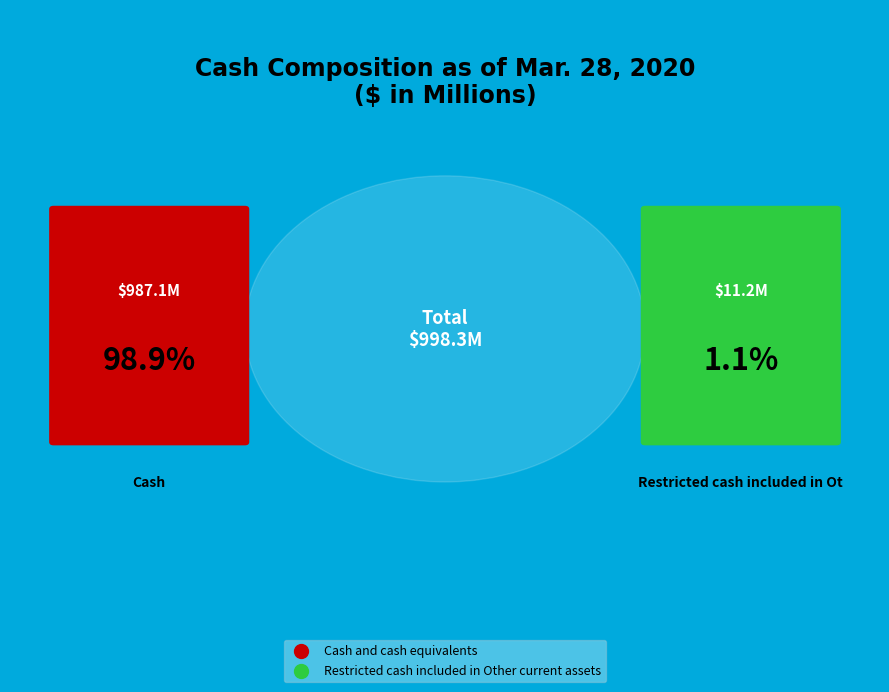

The Cash and cash equivalents slice represents 89% of the pie. True or false?

False